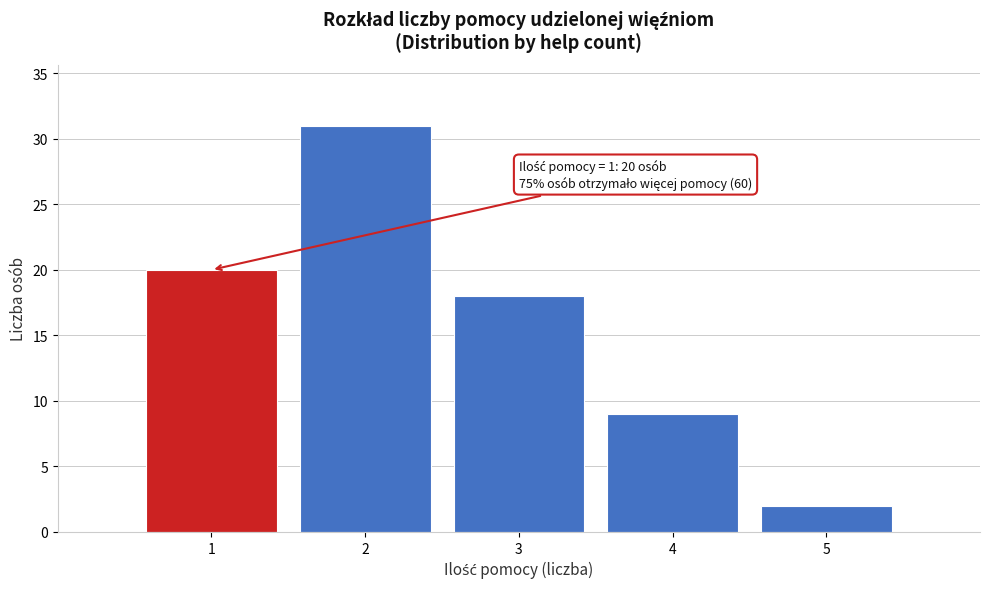

Over which range of the x-axis is the bar tallest?

1.5 to 2.5